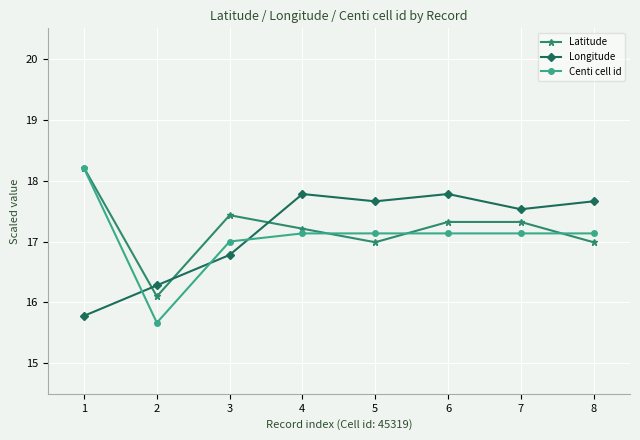

Count the number of data series in this chart.

3